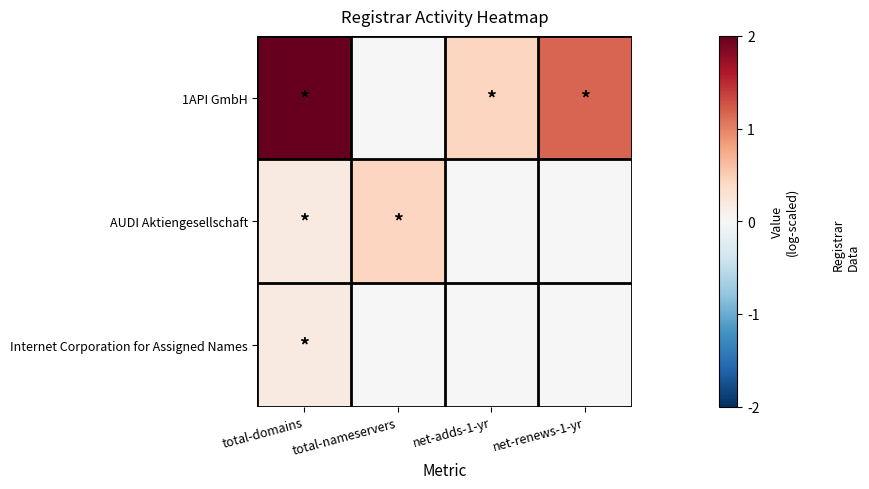

What is the greatest value displayed?

2.0